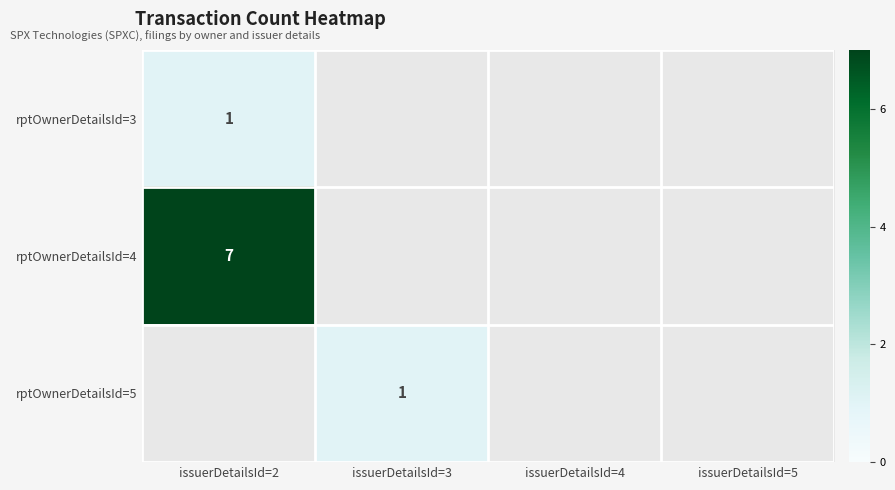

The rptOwnerDetailsId=5 series shows 1 at issuerDetailsId=3. True or false?

True